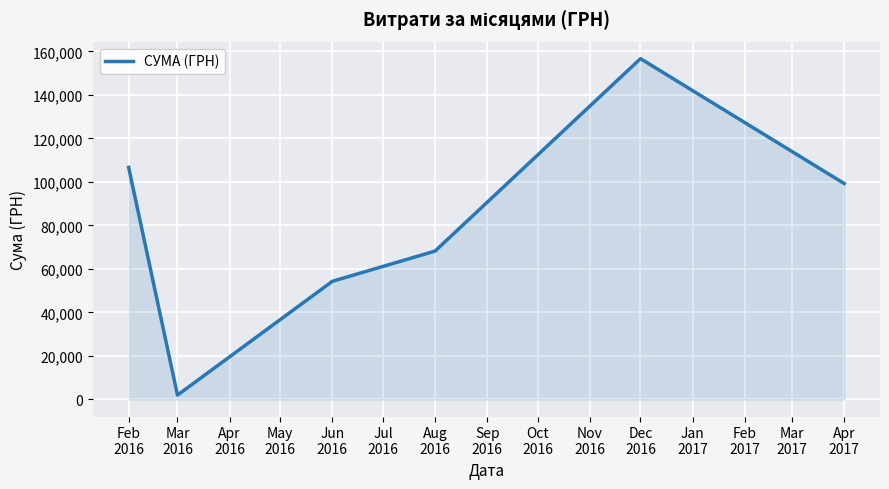

Which category has the highest value across all series?

Dec
2016